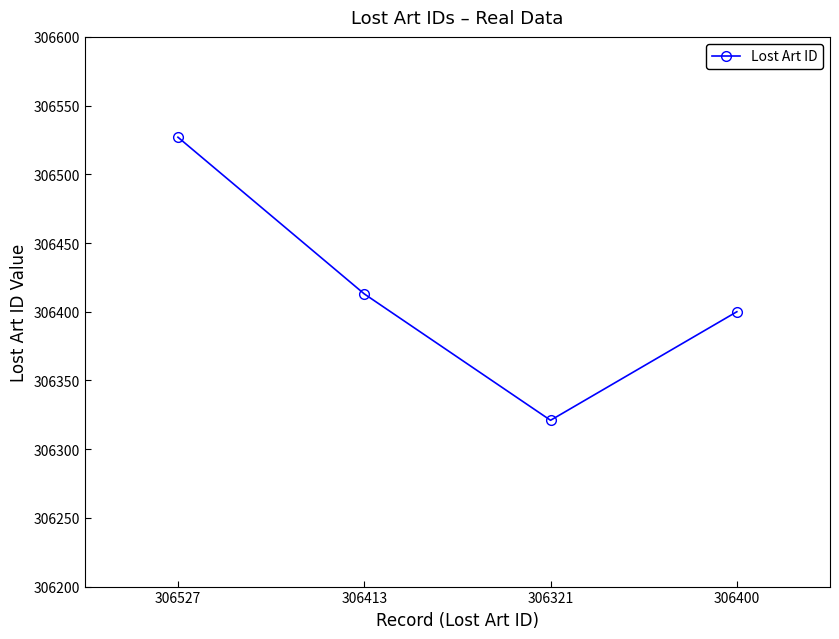

List the labels in order of value, smallest first.

306321, 306400, 306413, 306527